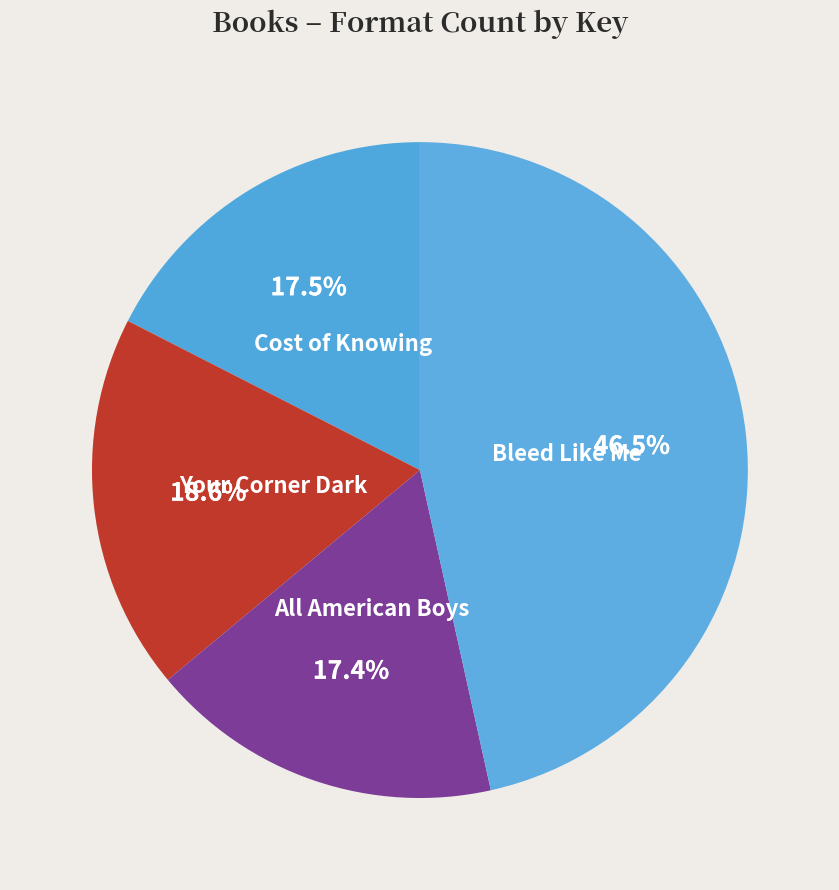

Does any single category account for the majority?

No